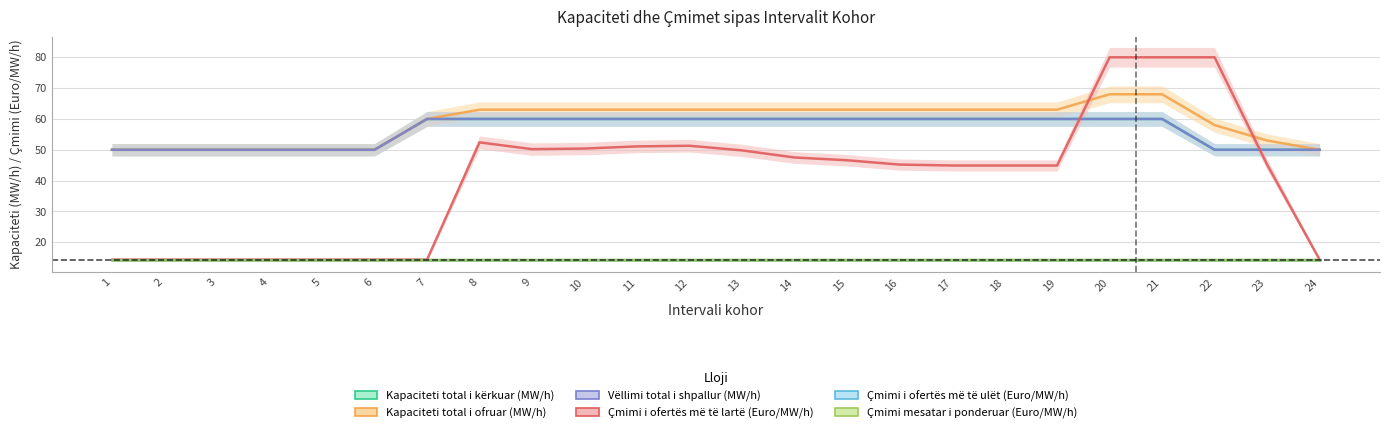

What is the greatest value displayed?

80.0